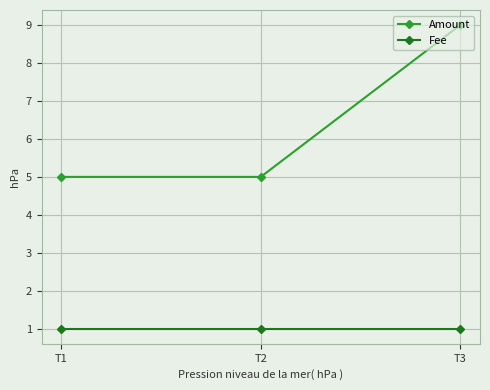

At which category is the sum across all series the highest?

T3